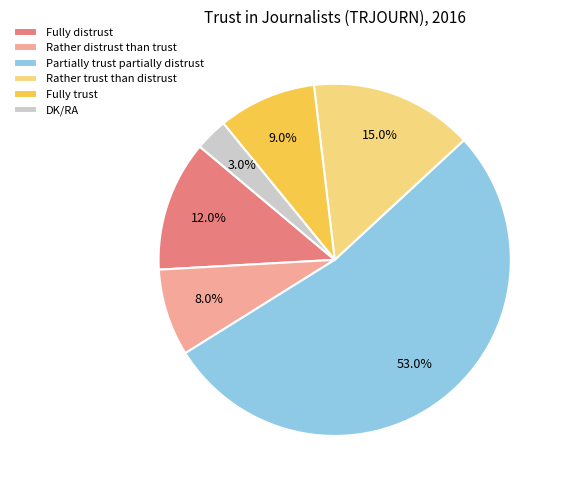

To the nearest percent, what is the difference between the largest and smallest slice percentages?

50%